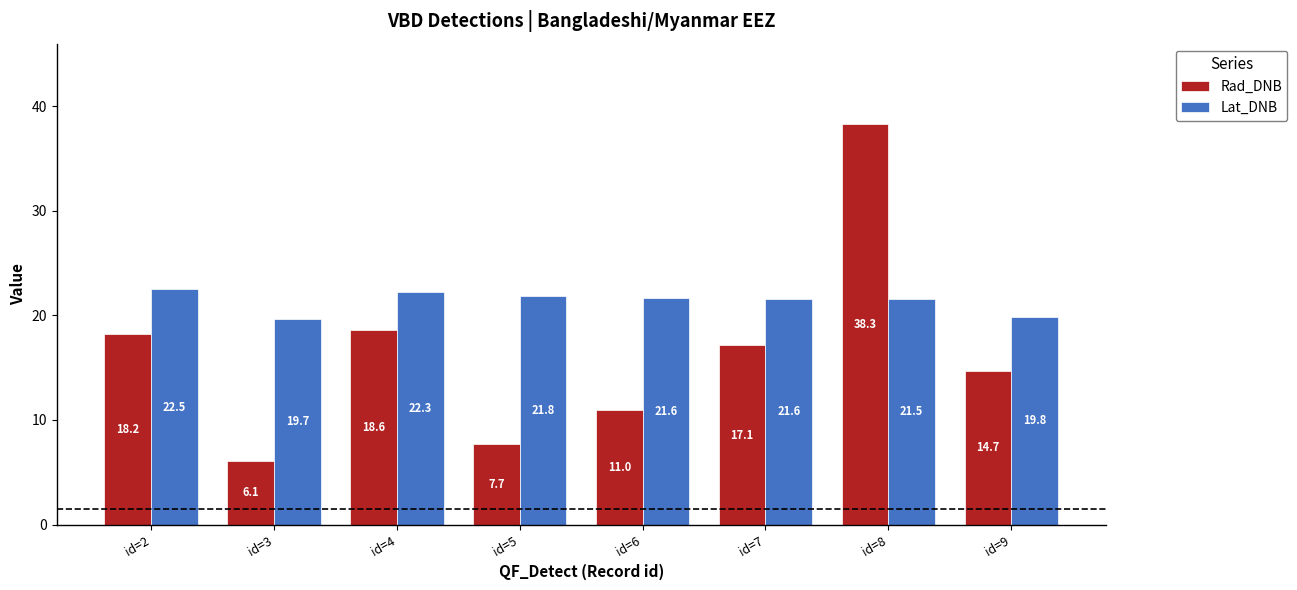

Which label corresponds to the largest value in the chart?

id=8